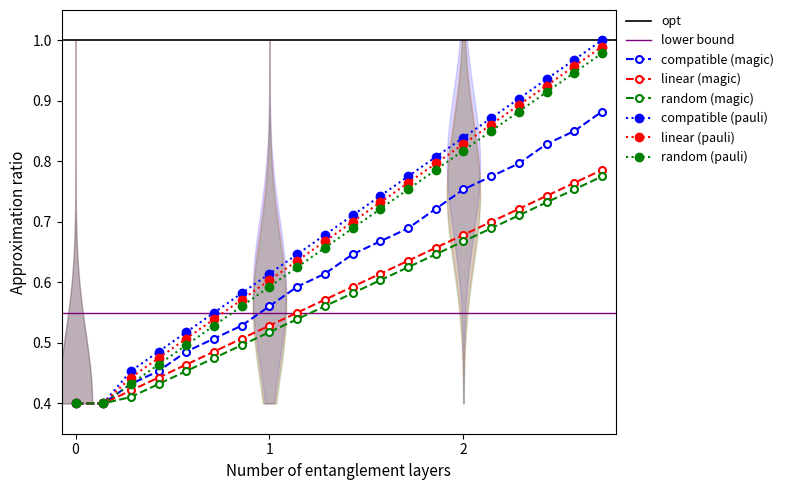

True or false: compatible (pauli) has more than 1 points higher than both neighbors.

False